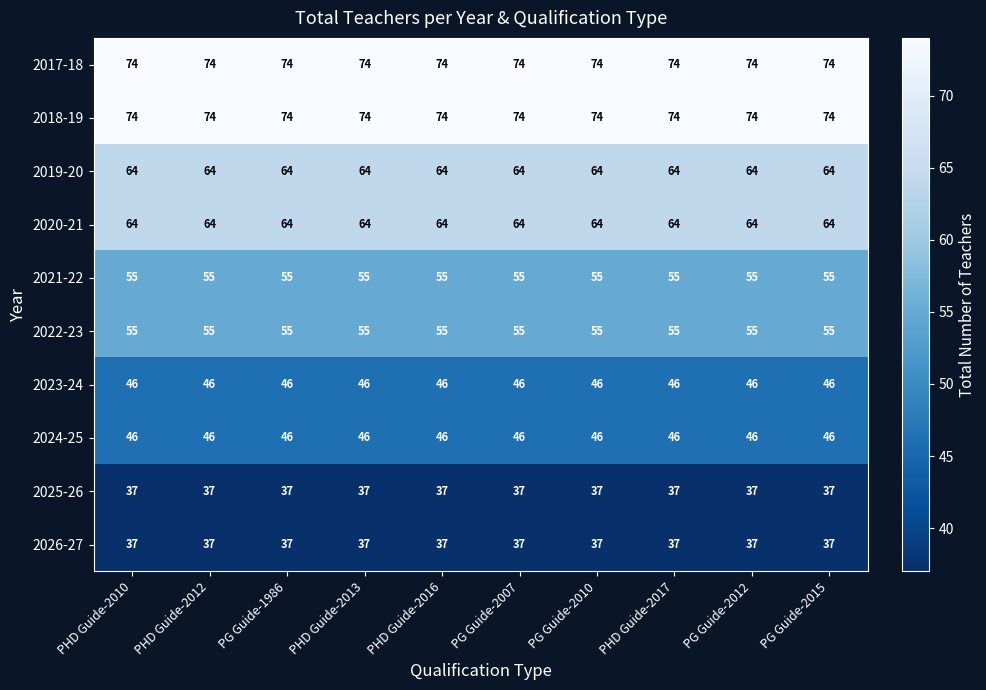

Count the number of categories in the chart.

10